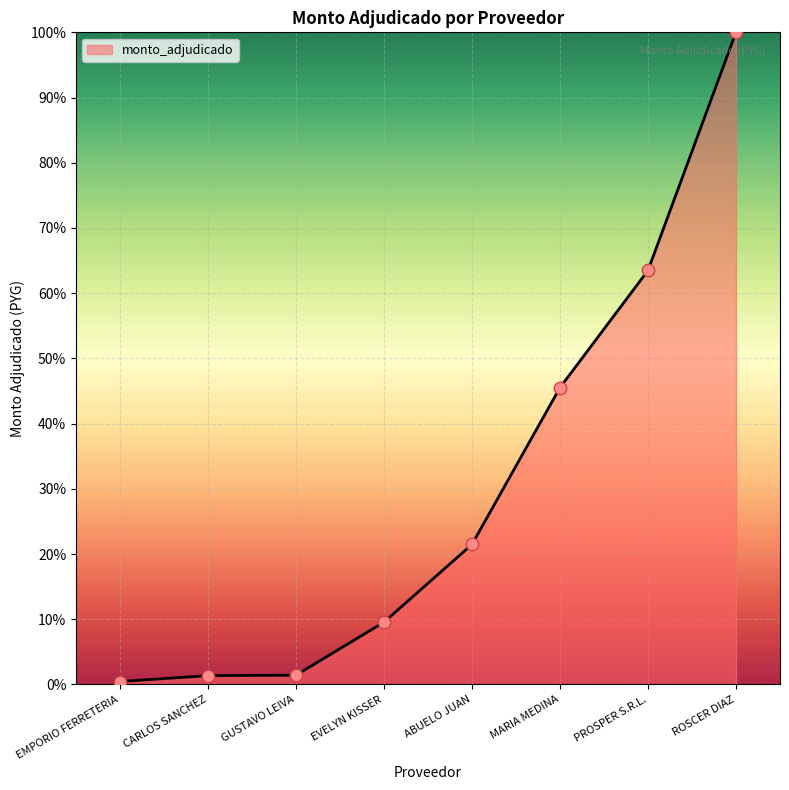

Between EMPORIO FERRETERIA and CARLOS SANCHEZ, which is larger?

CARLOS SANCHEZ